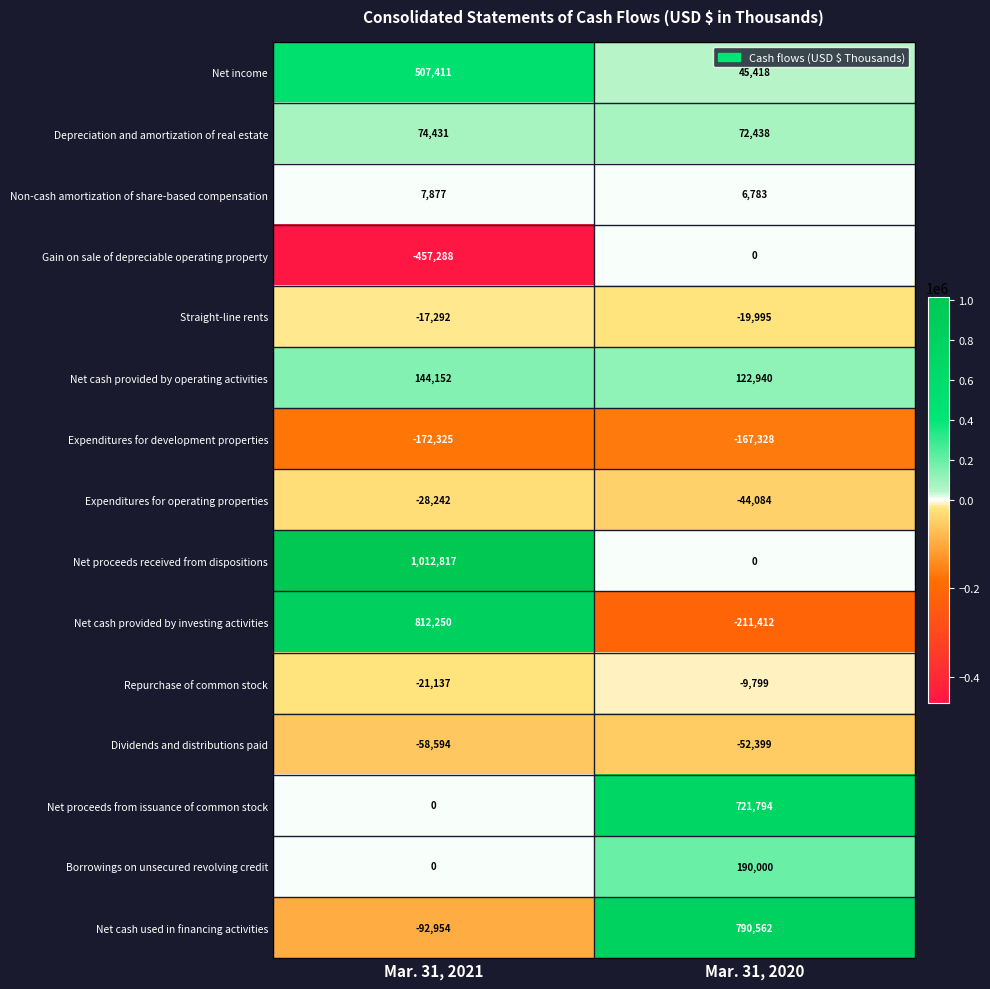

At which category is the sum across all series the highest?

Mar. 31, 2021